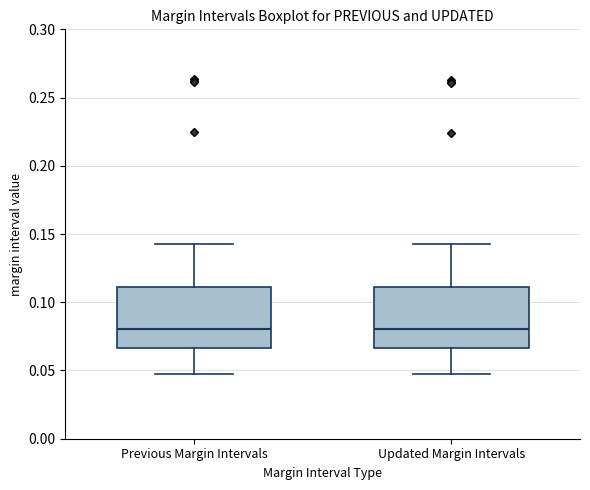

Reading left to right, transcribe this box plot: for each box, give where its median line is, the range the box spans, and where its two whiskers end, as read against the y-axis. The values are not printed on the chart, so give them approximately, as read against the axis.

Previous Margin Intervals: median 0.080, box 0.065 to 0.110, whiskers 0.045 to 0.145
Updated Margin Intervals: median 0.080, box 0.065 to 0.110, whiskers 0.045 to 0.145